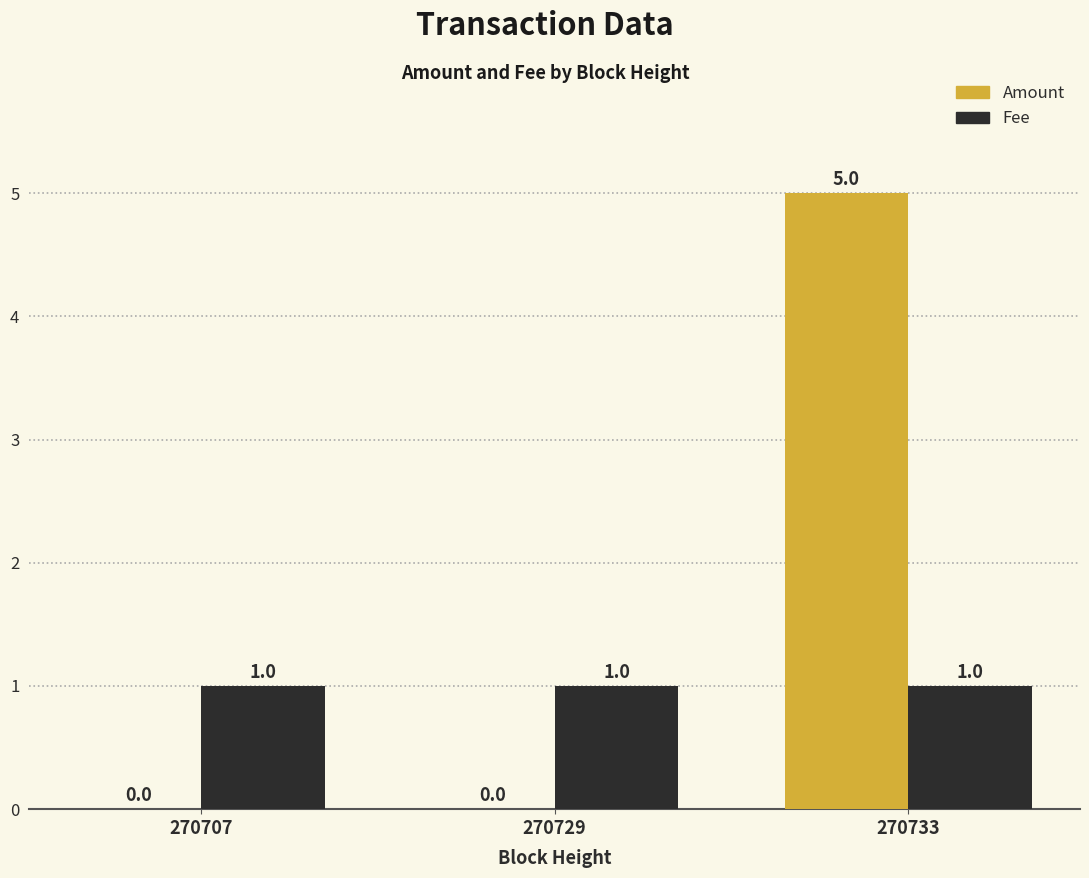

Reading left to right, transcribe all the data shown in this chart.

Amount: 270707=0	270729=0	270733=5
Fee: 270707=1	270729=1	270733=1